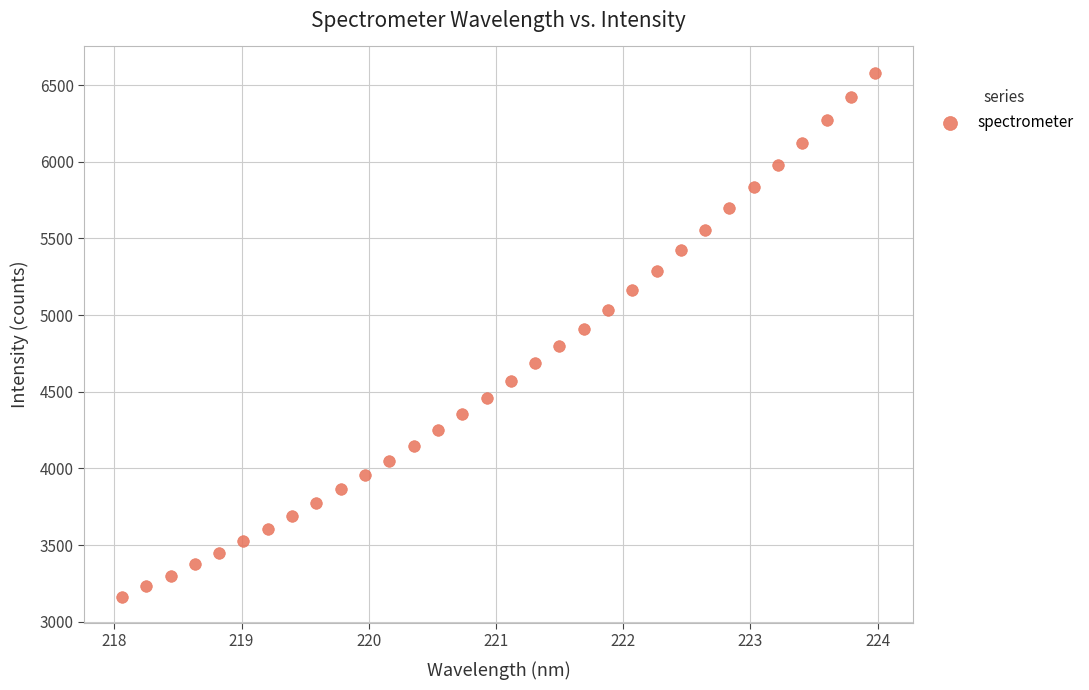

What is the range of Y values (max minus min)?

3417.2